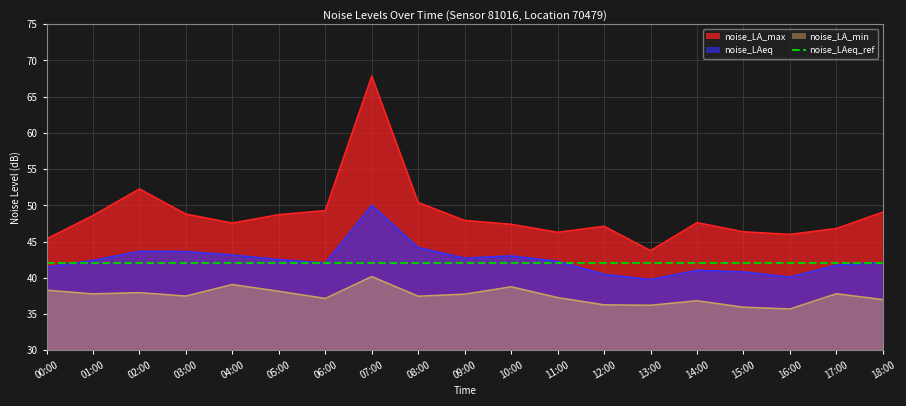

True or false: noise_LA_max and noise_LA_min cross at least once.

False